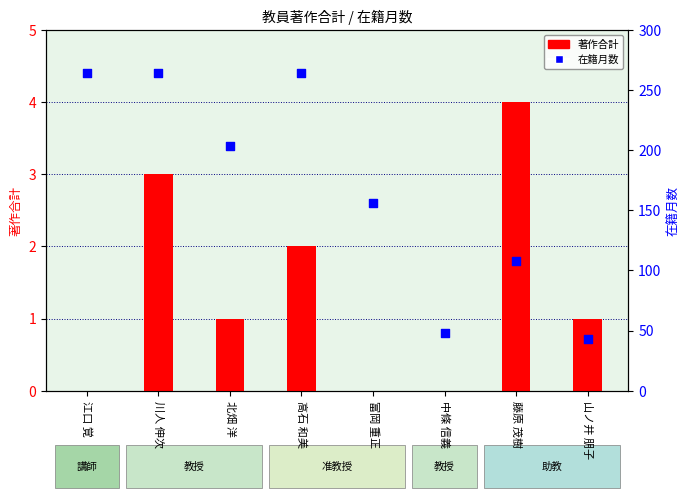

What is the total value across all series at 中條 信義?

48